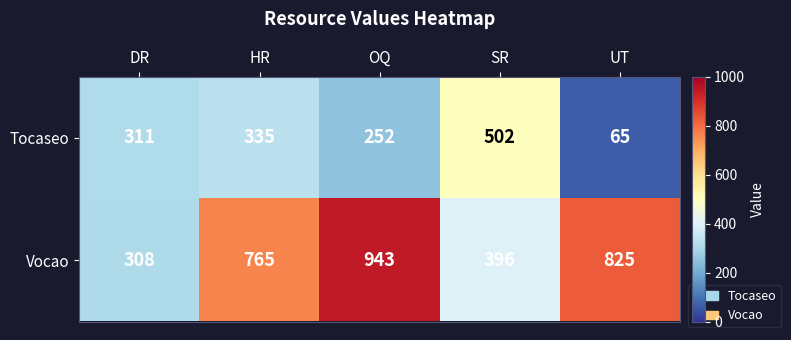

At which label is Vocao closest to 625?

HR